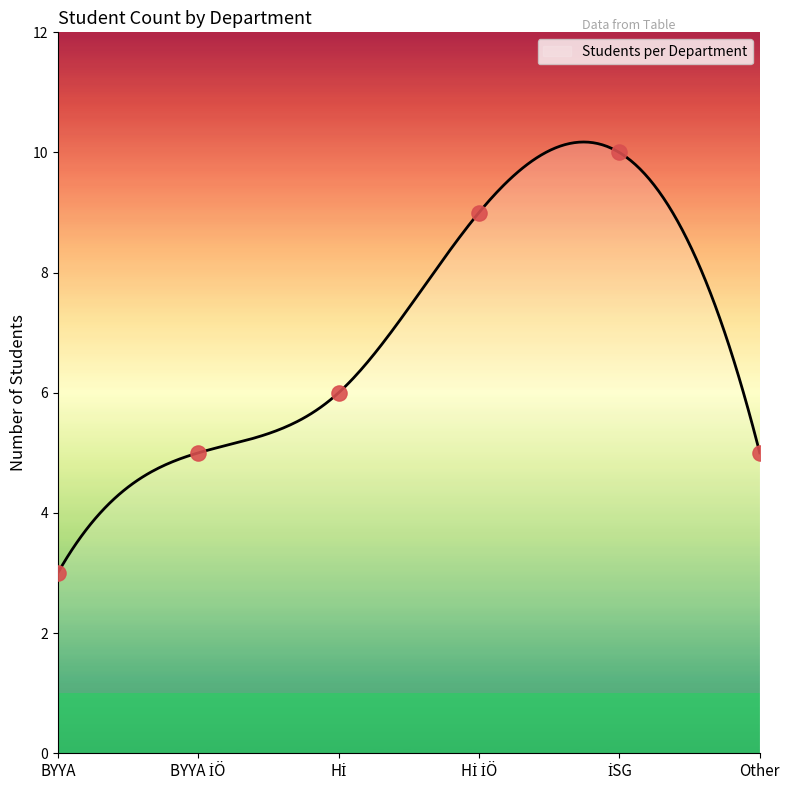

What is the ratio of the value at BYYA to the value at İSG?

0.3